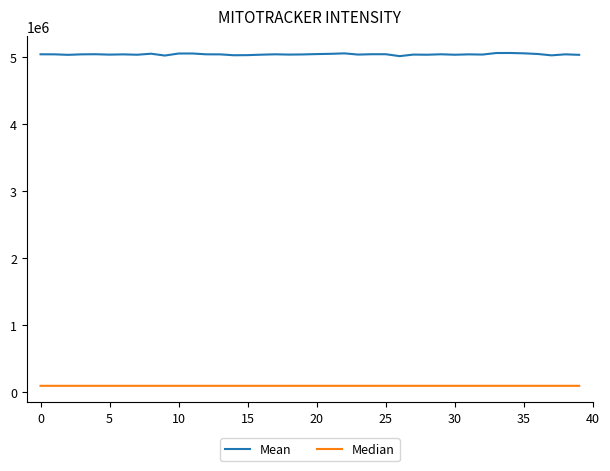

List the series in order of their peak value, lowest first.

Median, Mean